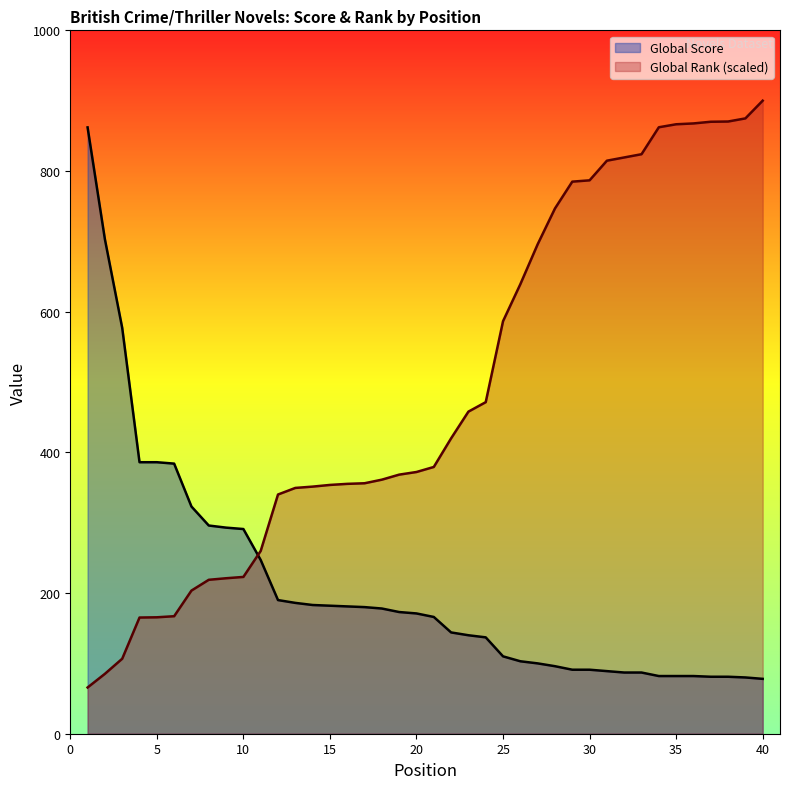

Does the chart have visible grid lines?

No